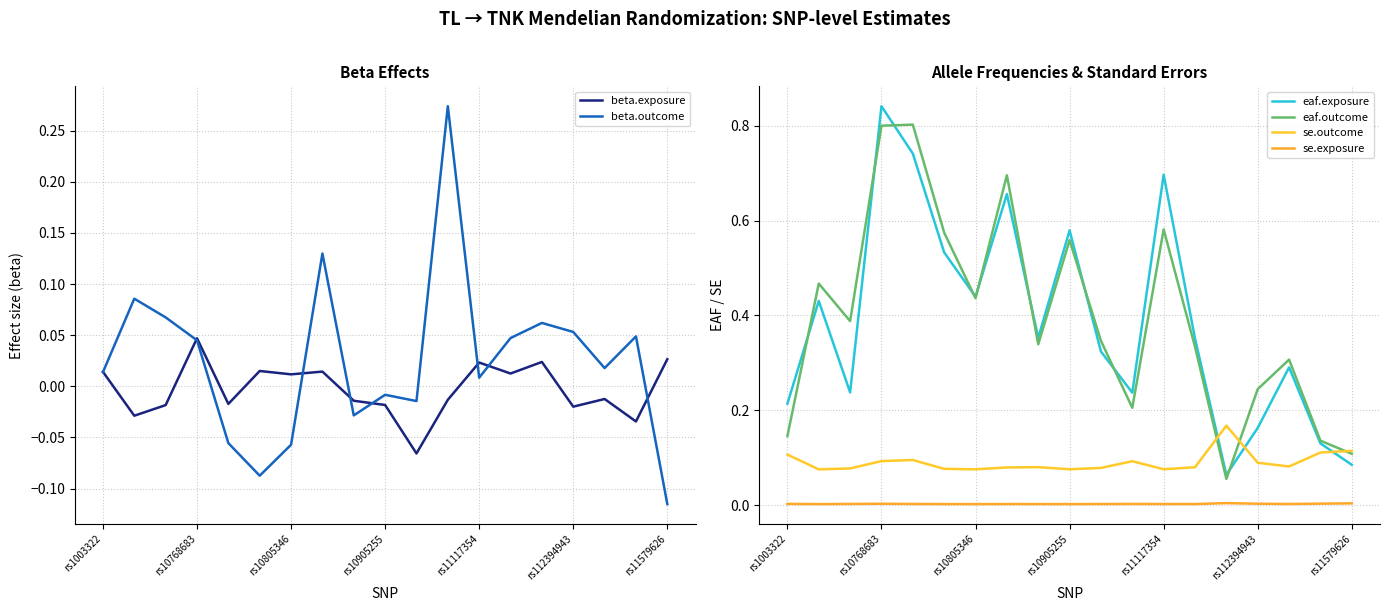

At which label does beta.outcome reach its minimum?

rs11579626